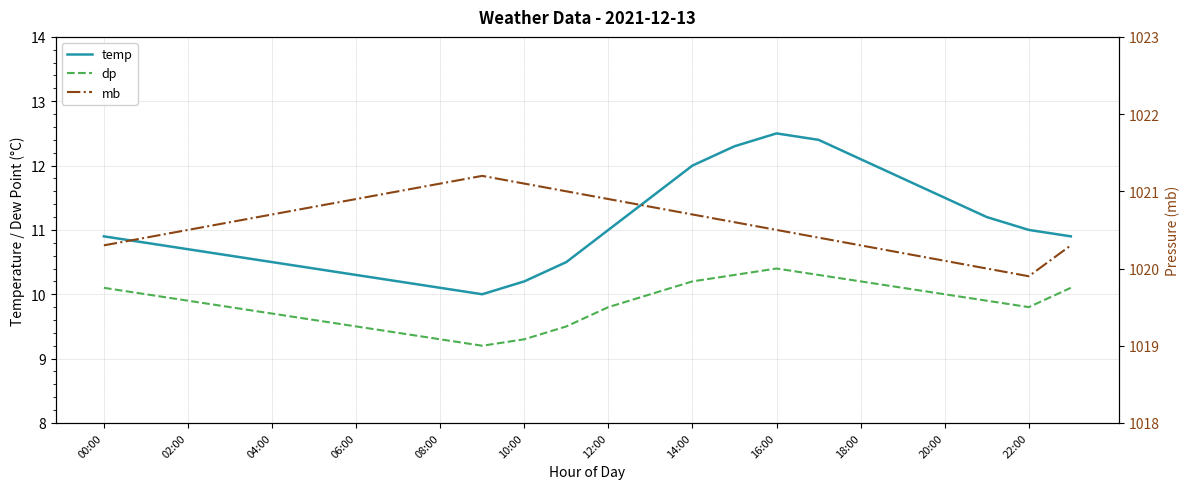

What is the smallest value displayed?

9.2